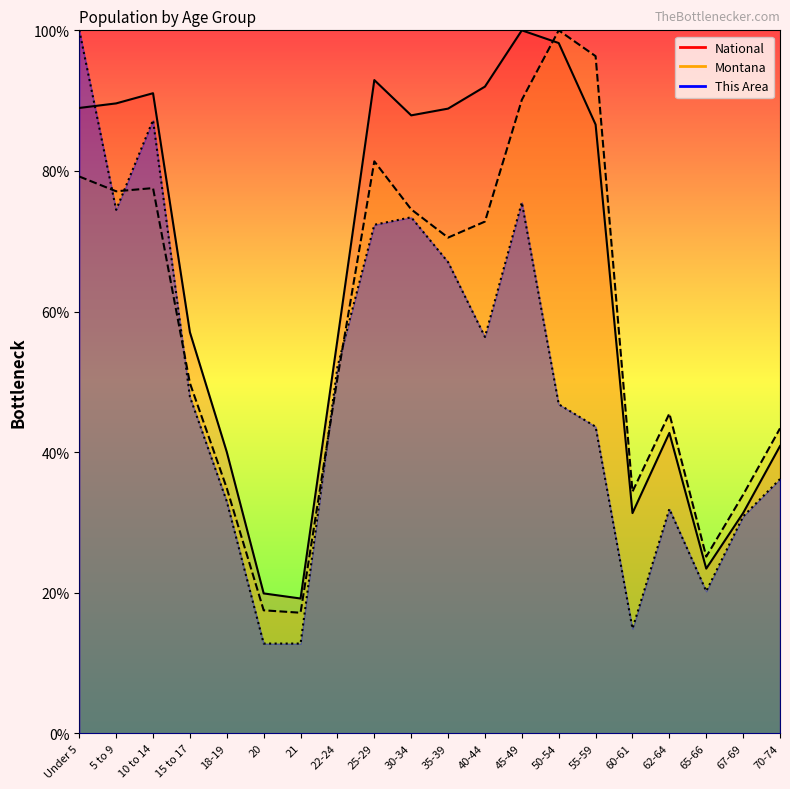

At how many categories does at least one series exceed 30?

17